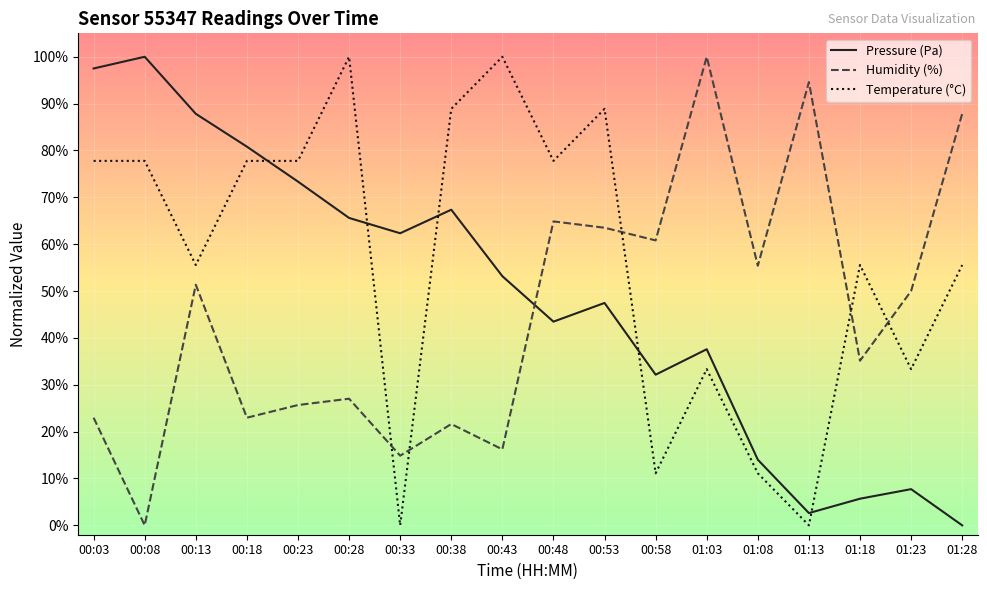

At how many categories does at least one series exceed 0?

18